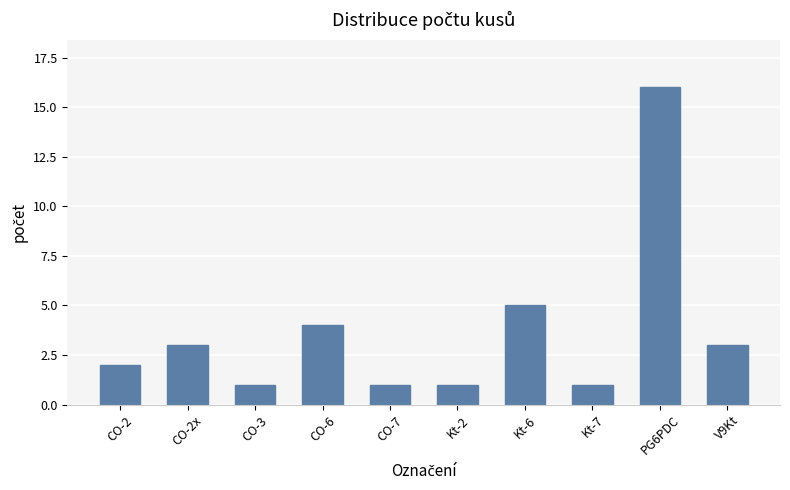

Does the chart contain any negative values?

No